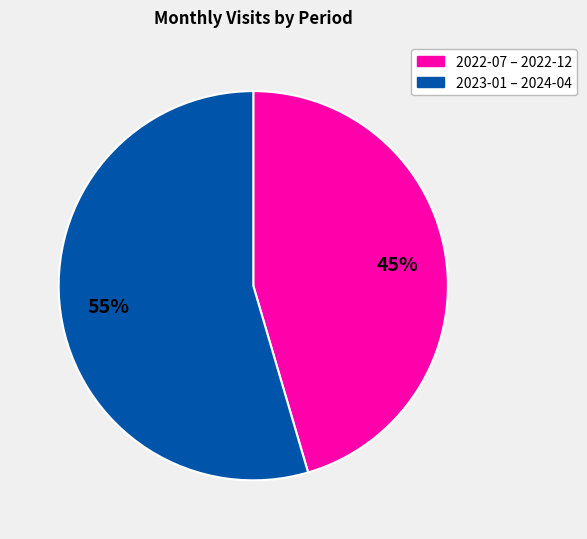

To the nearest percent, what is the average slice percentage?

50%